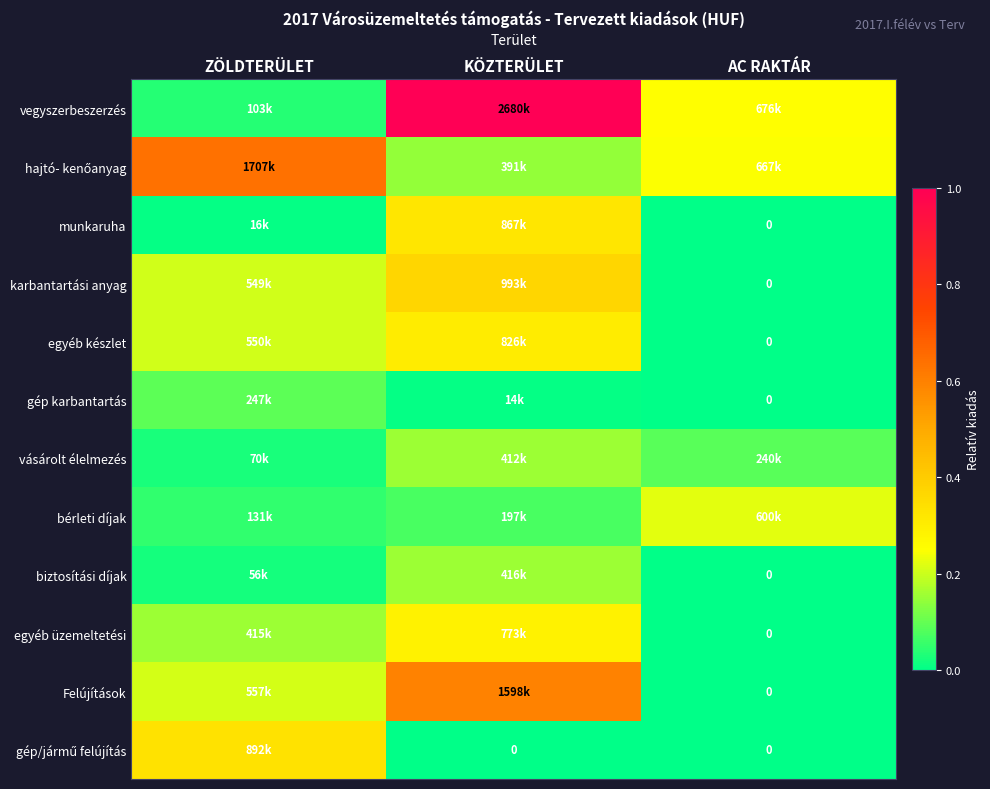

What is the difference between the second highest and minimum values in the Felújítások series?

0.2